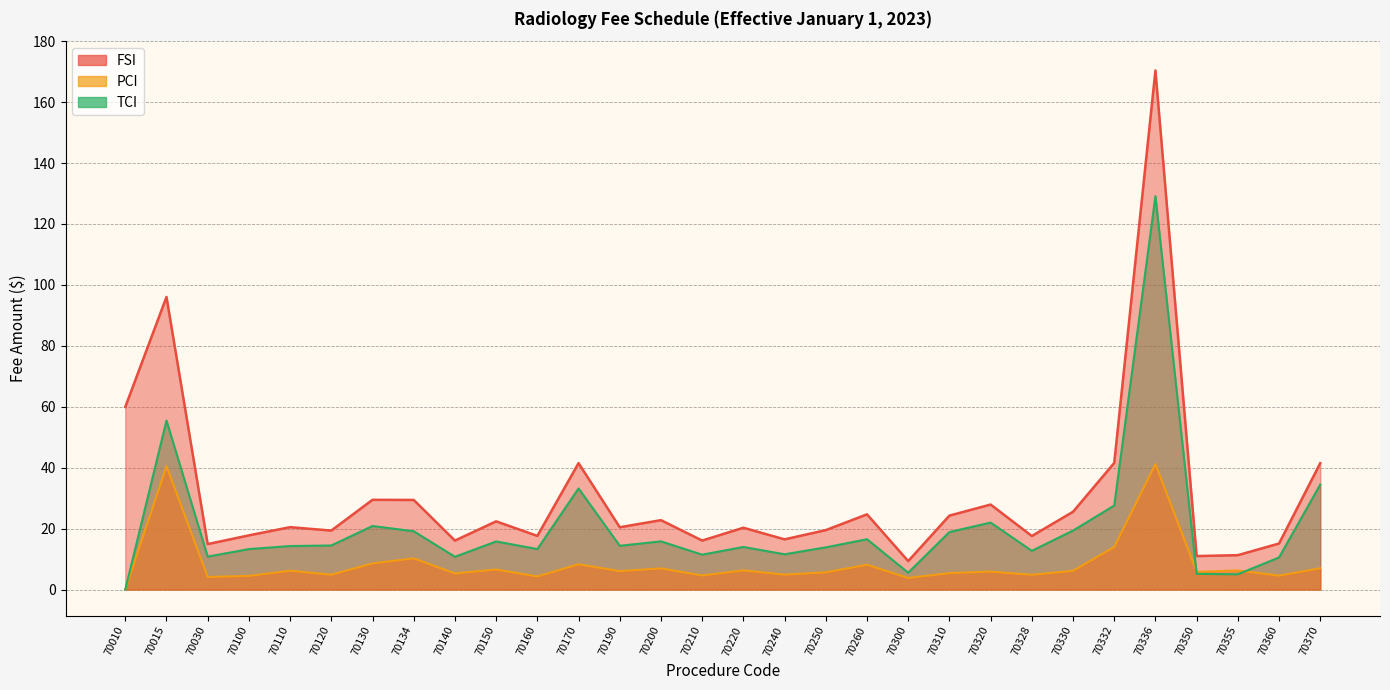

What is the total value across all series at 70336?

340.7